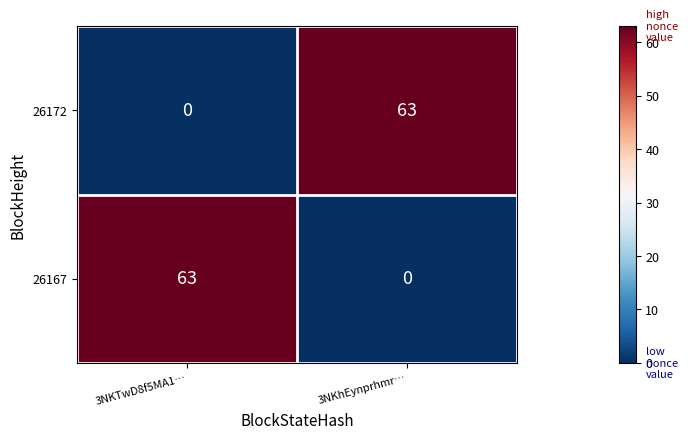

At 3NKhEynprhmr…, list the series in order from smallest to largest.

26167, 26172